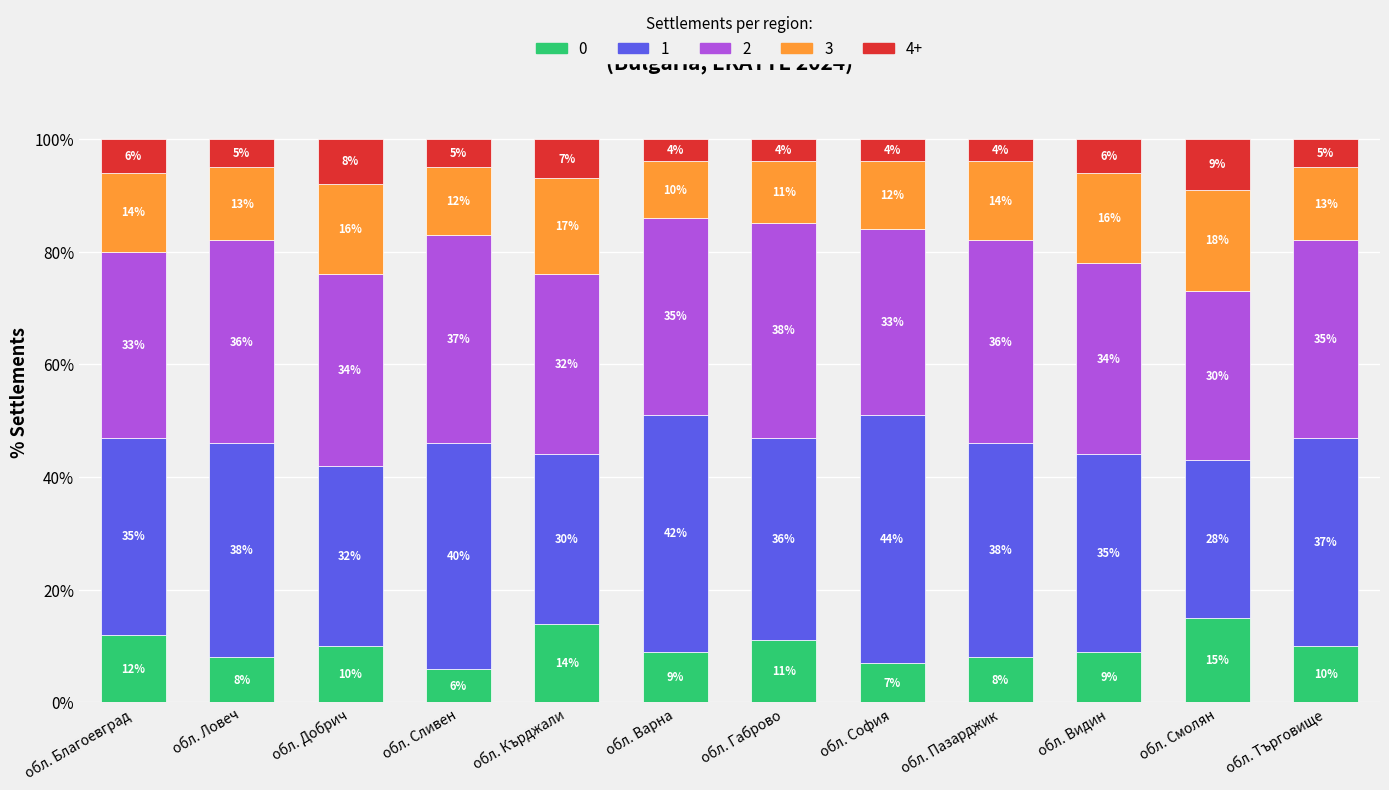

Does the chart contain stacked bars?

Yes